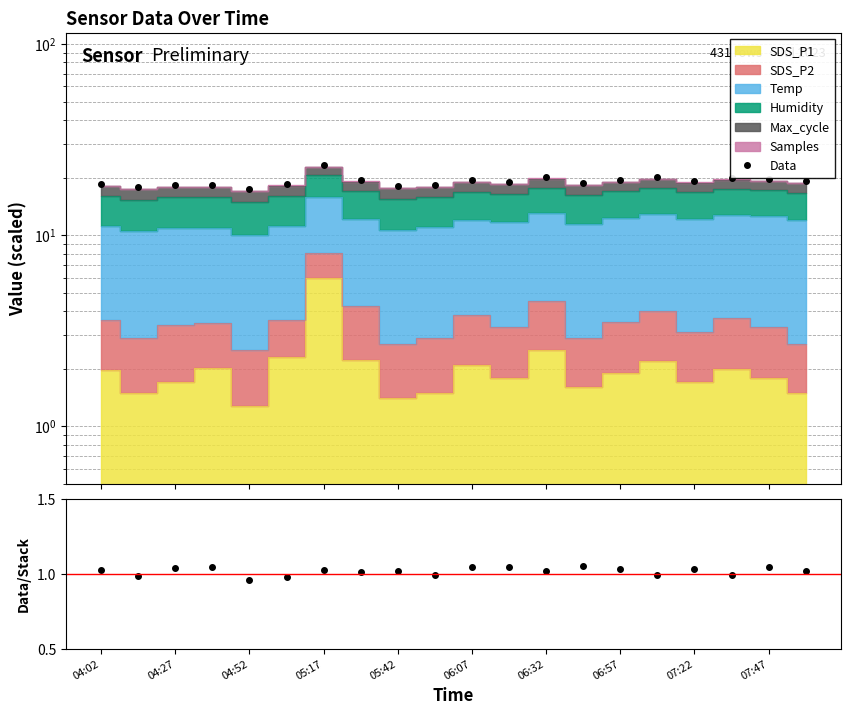

How many interior local valleys does the Data/Stack series have?

7